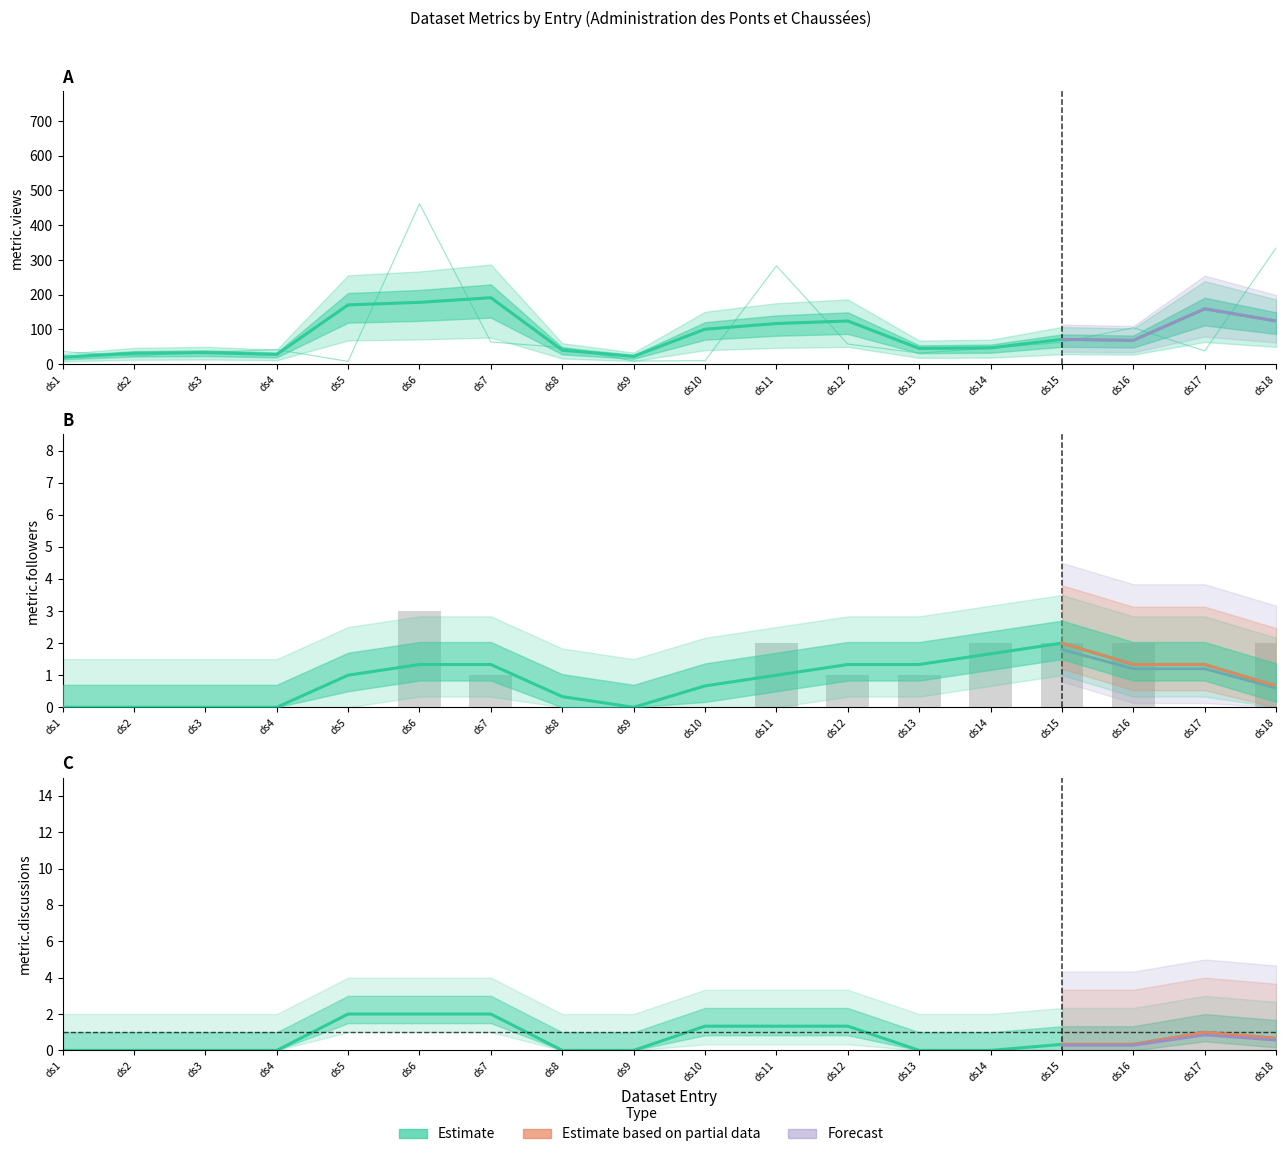

What is the sum of all metric.discussions values?

12.3